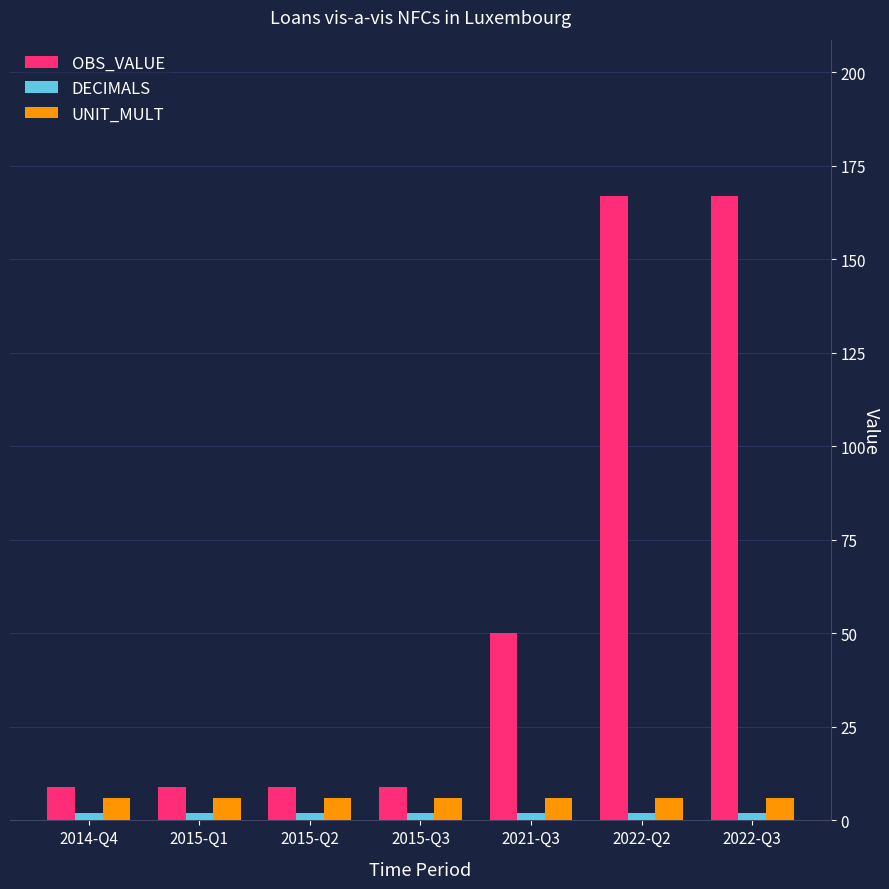

What is the difference between the highest and lowest values at 2022-Q2?

165